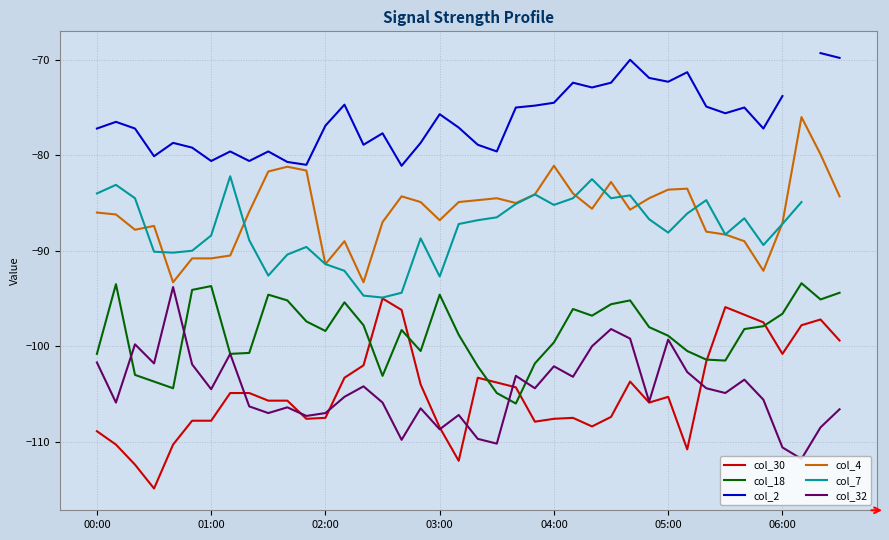

Is it true that col_30 equals -105.3 at 05:00?

True